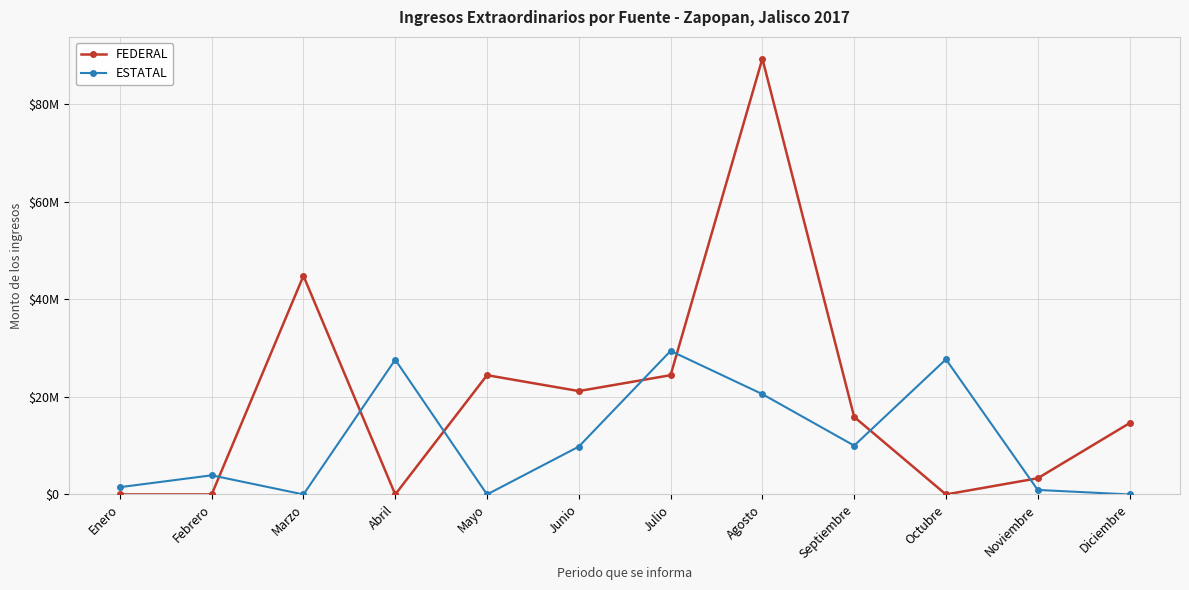

What are all the series names shown in the legend?

FEDERAL, ESTATAL